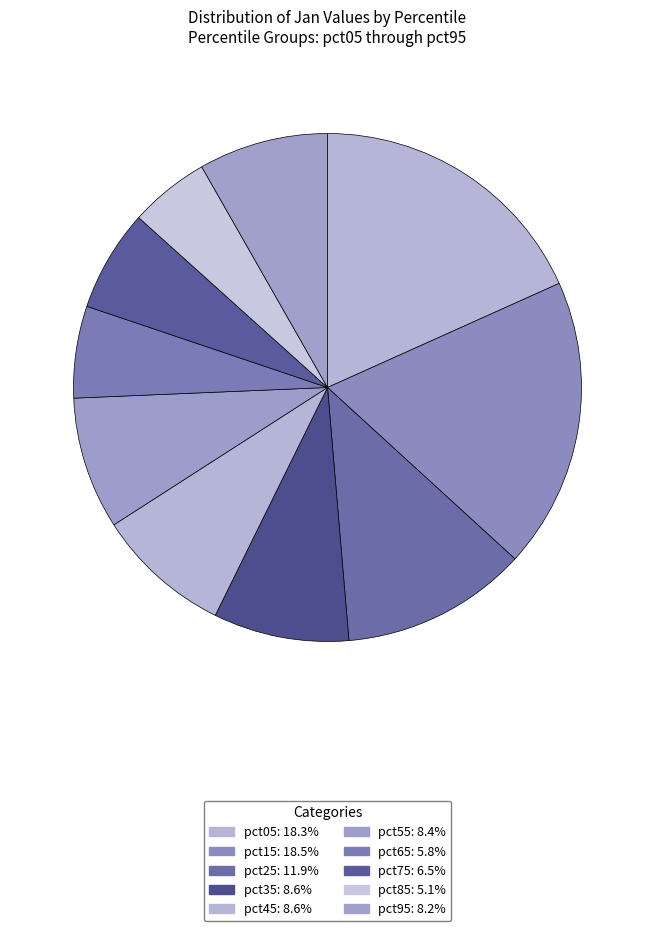

To the nearest percent, what portion does pct55 represent?

8%